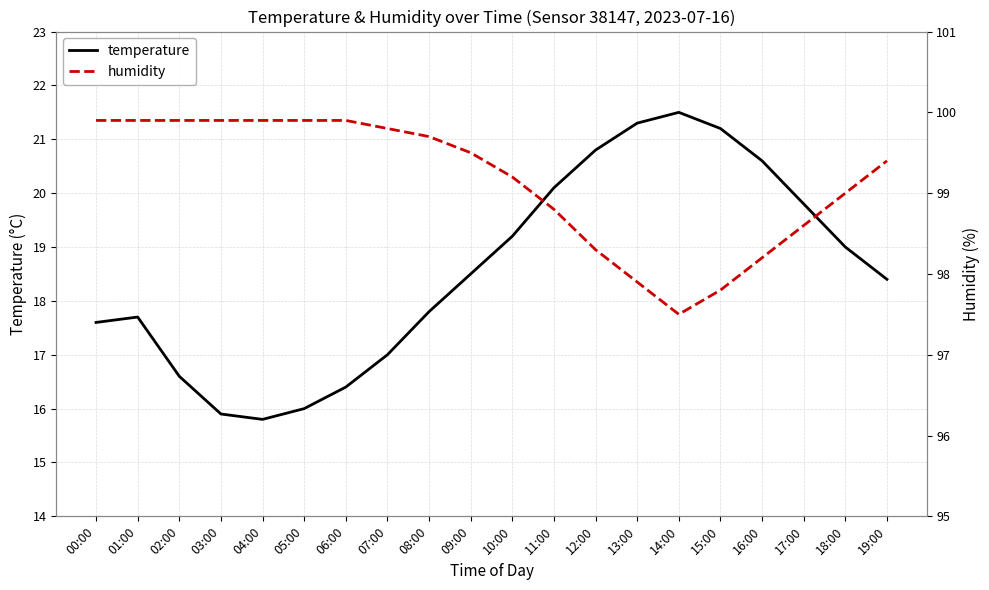

What is the spread (max minus min) of values at 16:00?

77.6